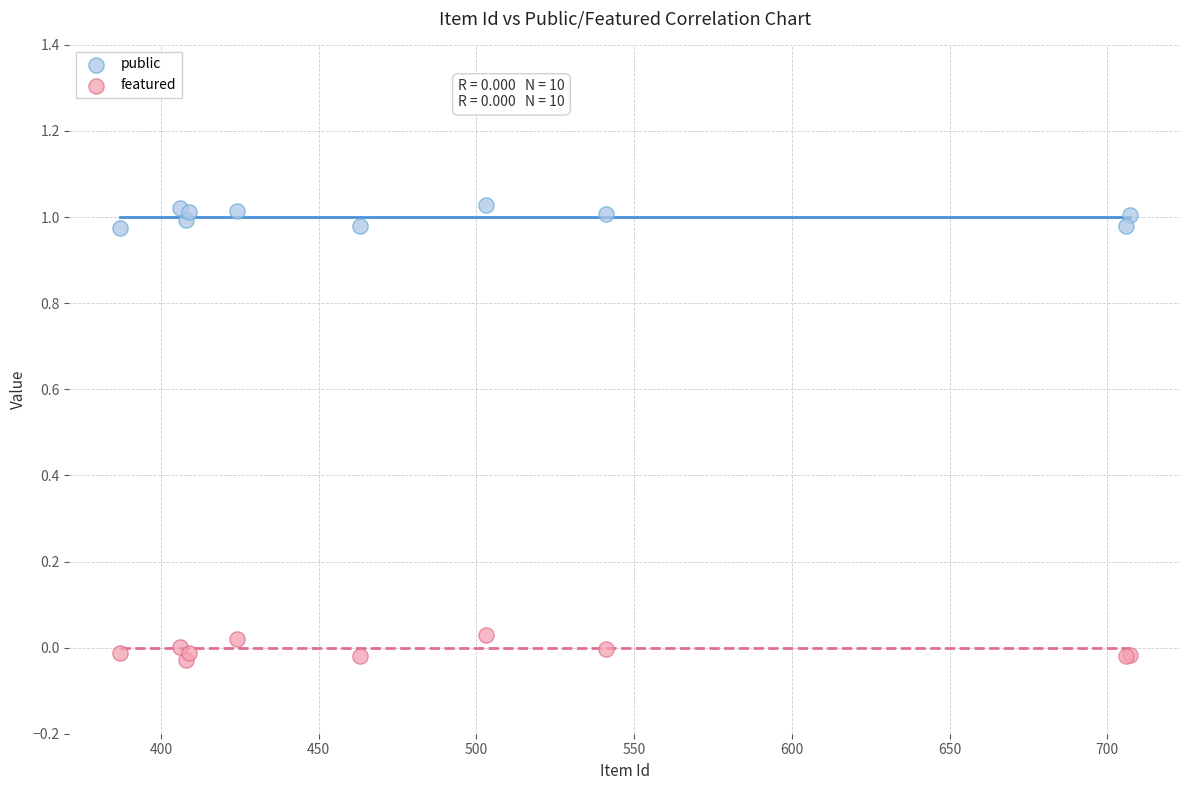

Which series reaches the maximum Y coordinate?

public